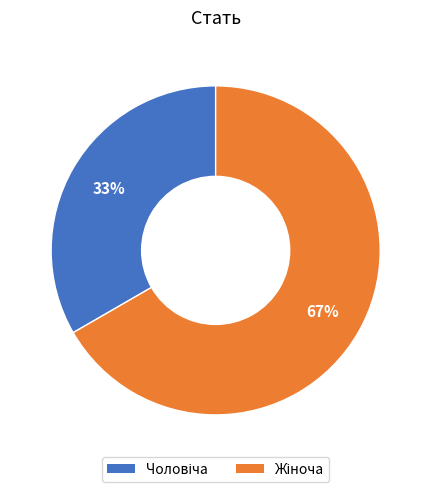

Count the number of slices in the pie.

2